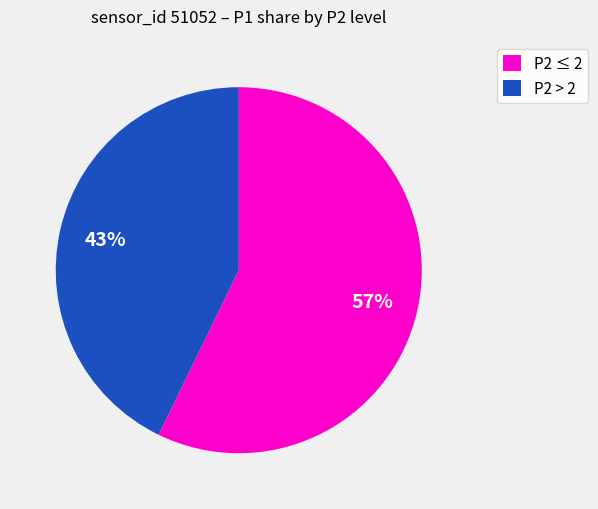

Is the sum of P2 ≤ 2 and P2 > 2 greater than half?

Yes